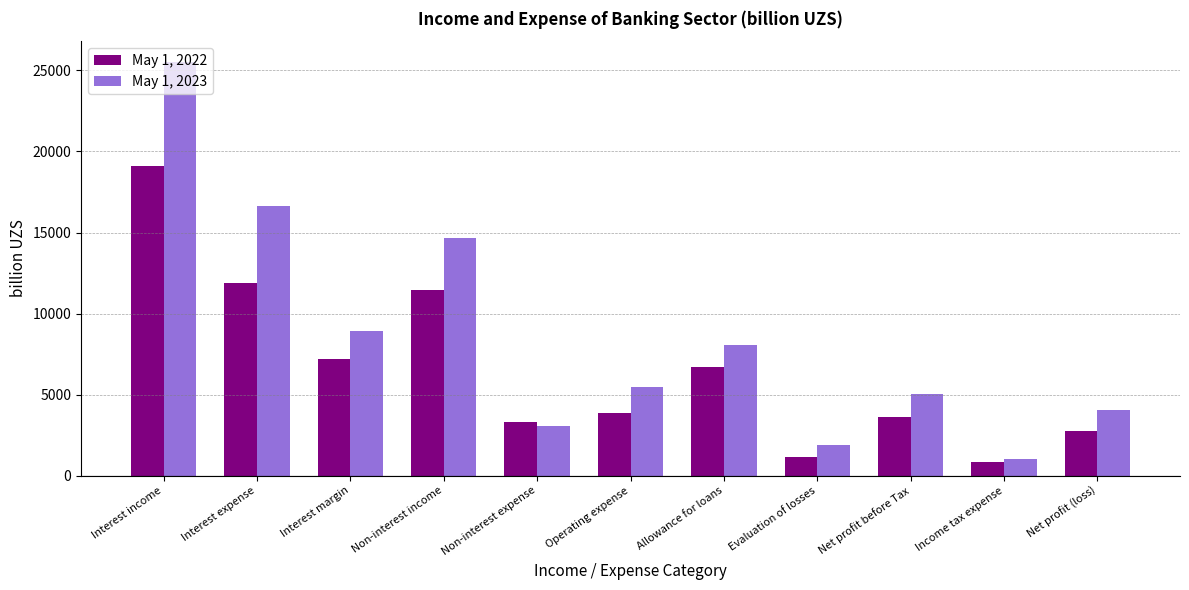

Which category has the lowest value across all series?

Income tax expense